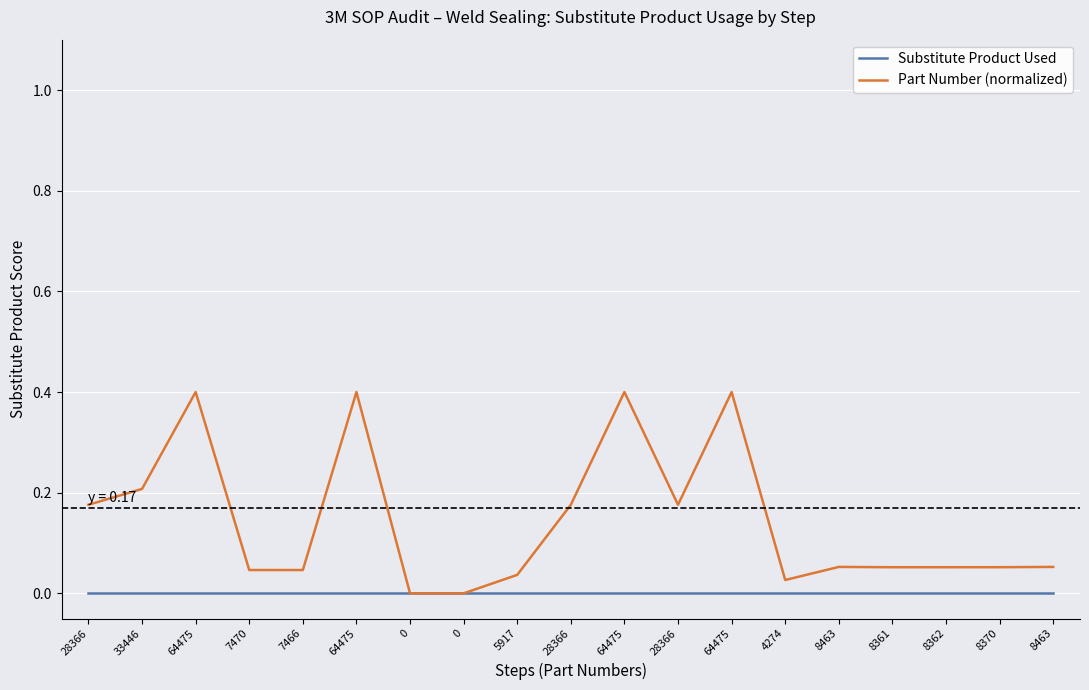

What is the maximum value shown in the chart?

0.4